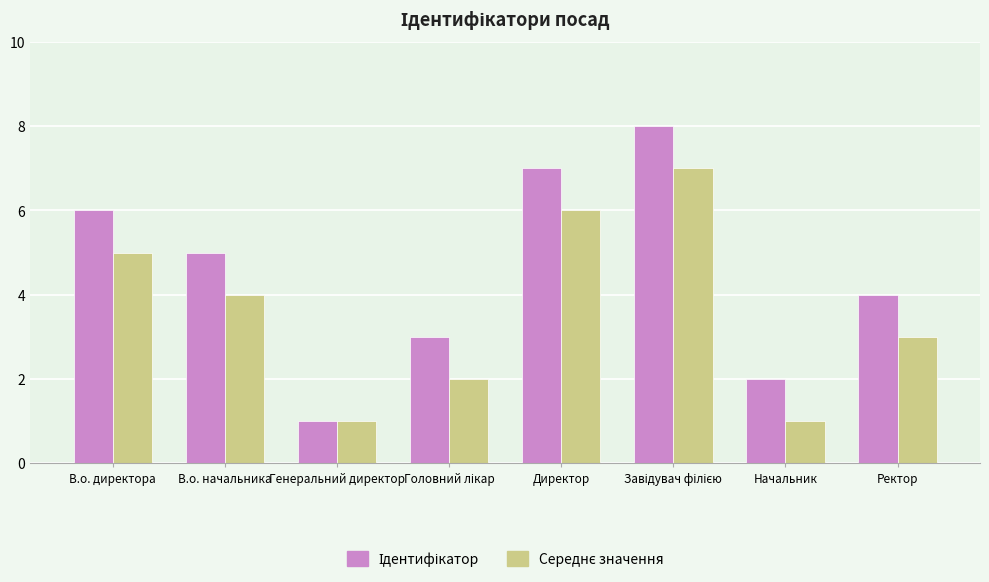

What is the total value across all series at В.о. директора?

11